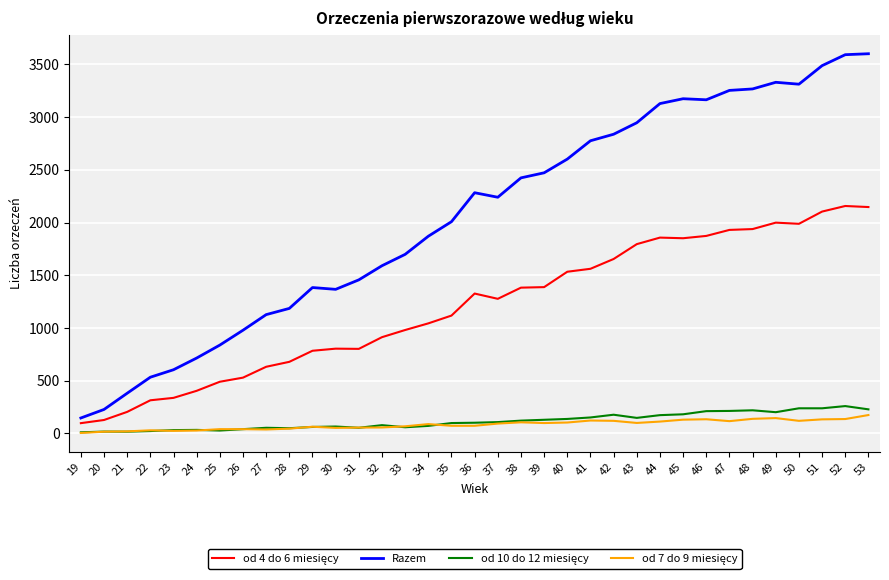

What is the maximum value for Razem?

3602